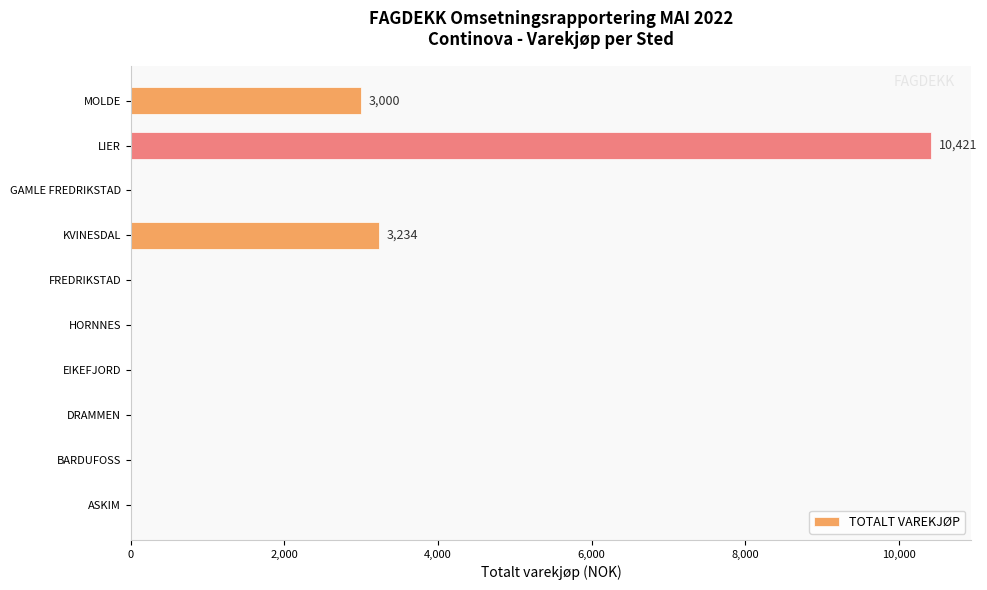

What is the sum of the values at KVINESDAL and DRAMMEN?

3234